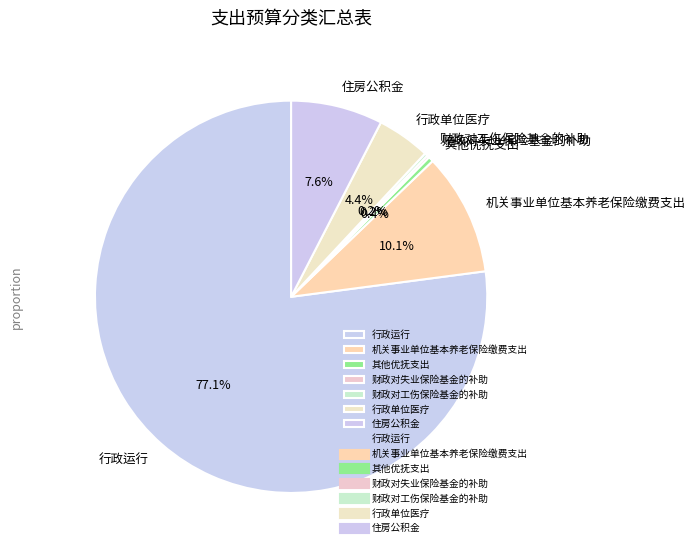

To the nearest percent, what is the average slice percentage?

14%